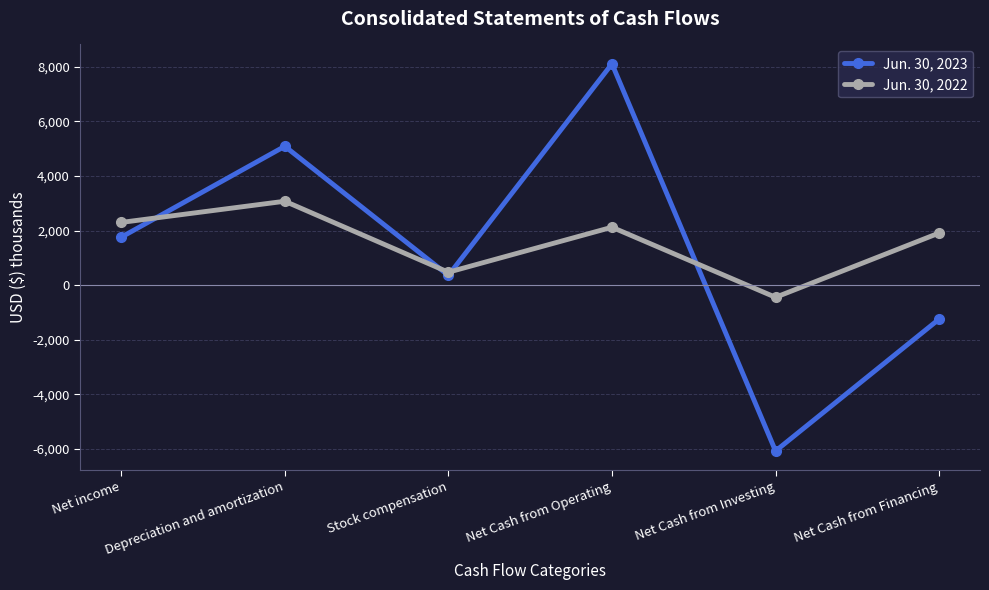

Reading right to left, list all the values displayed in this chart.

Jun. 30, 2023: -1243	-6074	8110	358	5088	1758
Jun. 30, 2022: 1911	-444	2123	475	3075	2299